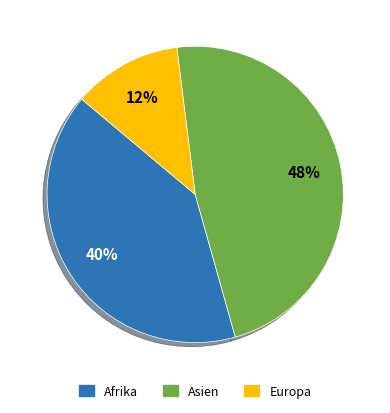

To the nearest percent, what is the average slice percentage?

33%